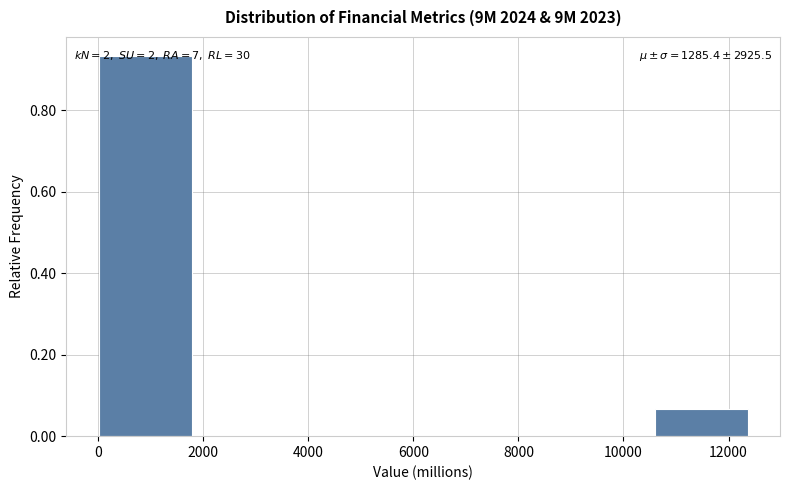

Over which range of the x-axis is the bar tallest?

0 to 1800